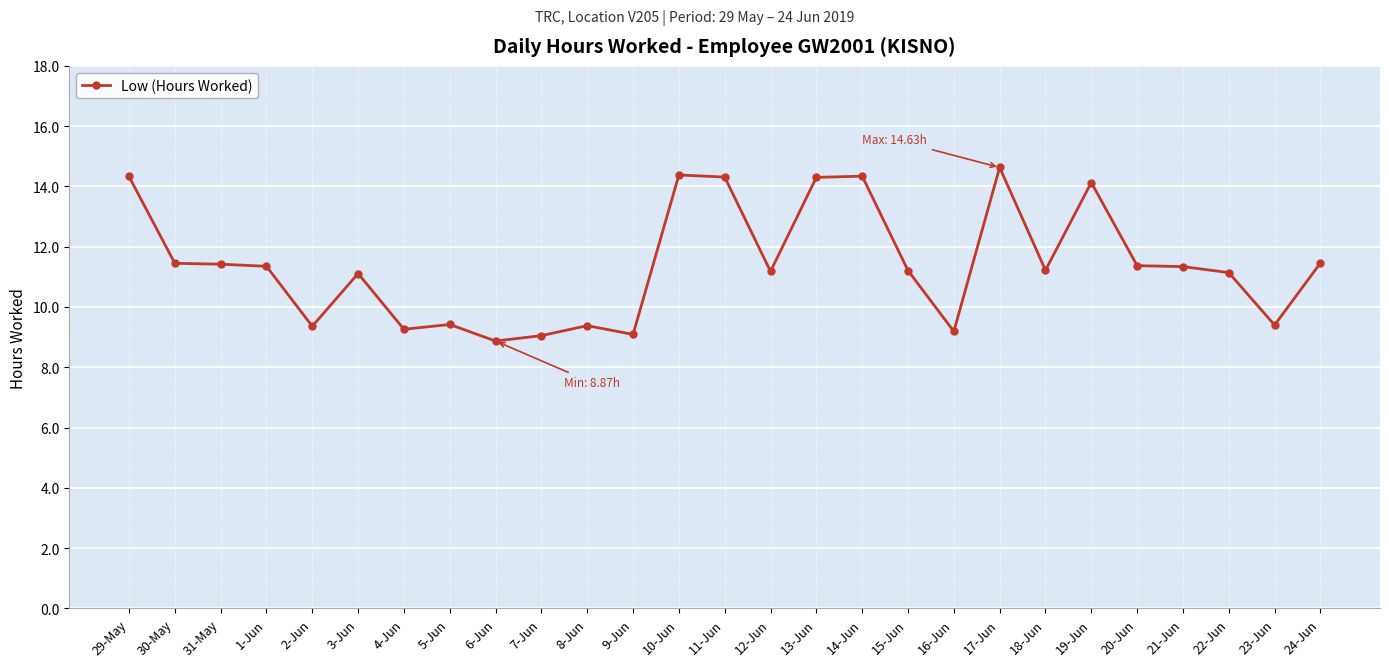

What is the label of the 16th point from the right?

9-Jun